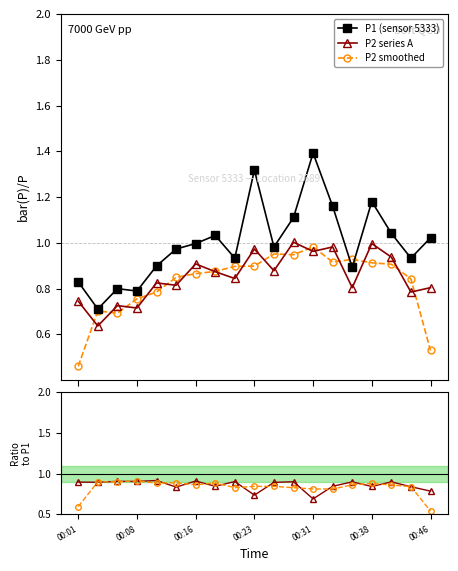

True or false: P2 smooth/P1 has a value of 0.4 at 10.

False